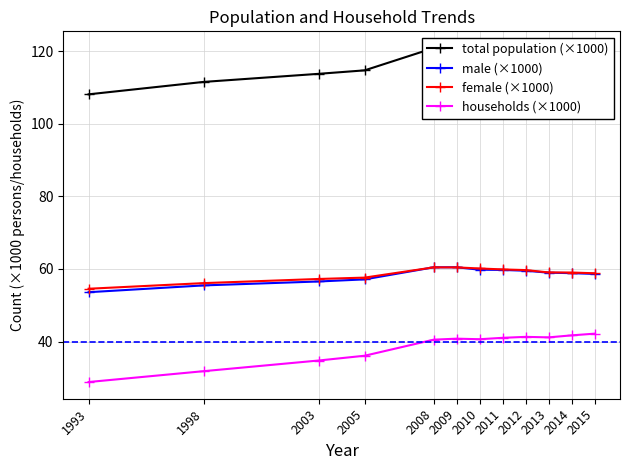

What is the value of the total population (×1000) point at the 8th from the left?

119.6